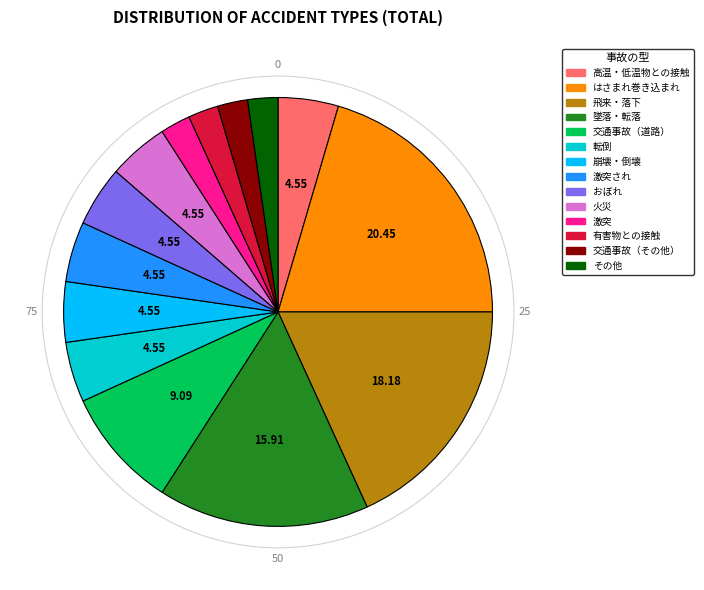

Is there any slice that represents more than half of the pie?

No